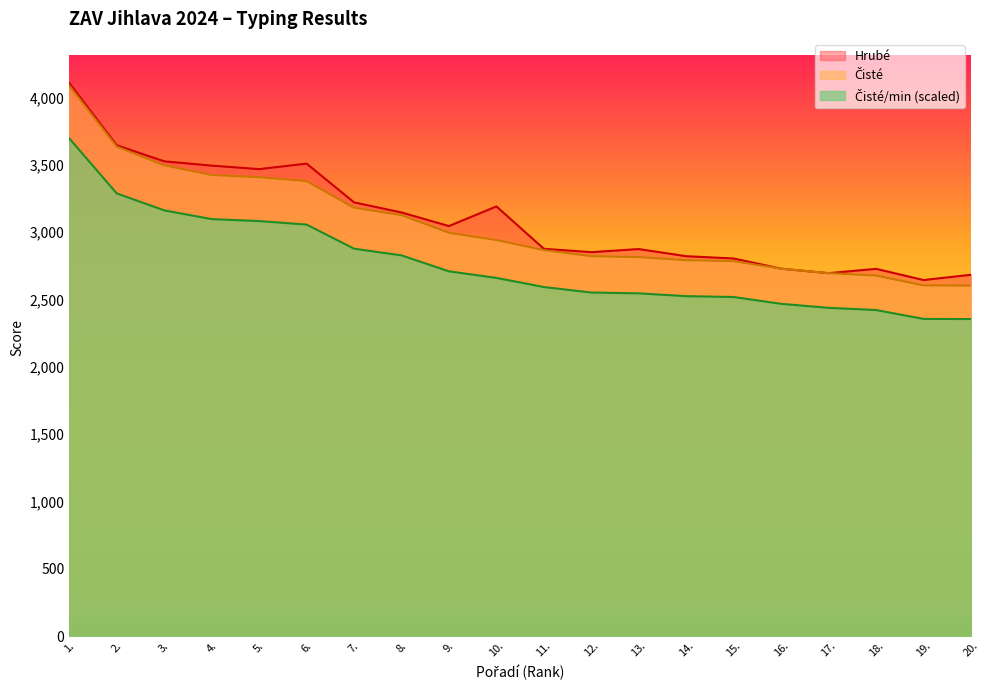

Reading left to right, extract all data points from this chart.

Čisté: 1.=4088.0	2.=3636.0	3.=3497.0	4.=3425.0	5.=3409.0	6.=3380.0	7.=3182.0	8.=3127.0	9.=2996.0	10.=2942.0	11.=2867.0	12.=2822.0	13.=2815.0	14.=2792.0	15.=2785.0	16.=2729.0	17.=2696.0	18.=2678.0	19.=2605.0	20.=2604.0
Čisté/min: 1.=3697.2	2.=3288.4	3.=3162.7	4.=3097.6	5.=3083.1	6.=3056.9	7.=2877.8	8.=2828.1	9.=2709.6	10.=2660.8	11.=2592.9	12.=2552.2	13.=2545.9	14.=2525.1	15.=2518.8	16.=2468.1	17.=2438.3	18.=2422.0	19.=2356.0	20.=2355.1
Hrubé: 1.=4108.0	2.=3646.0	3.=3527.0	4.=3495.0	5.=3469.0	6.=3510.0	7.=3222.0	8.=3147.0	9.=3046.0	10.=3192.0	11.=2877.0	12.=2852.0	13.=2875.0	14.=2822.0	15.=2805.0	16.=2729.0	17.=2696.0	18.=2728.0	19.=2645.0	20.=2684.0